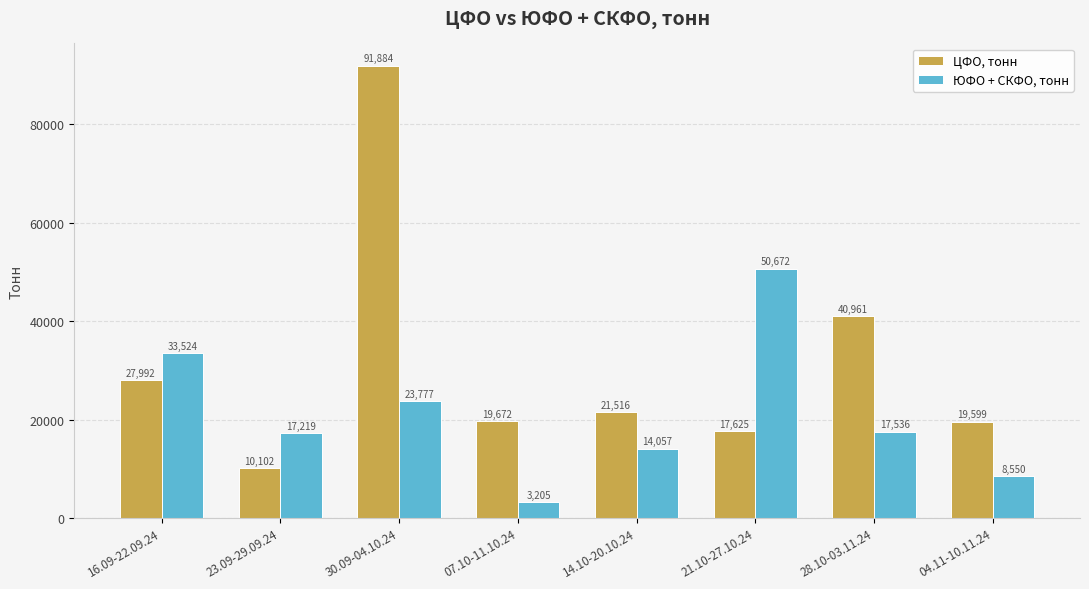

Which category has the highest value across all series?

30.09-04.10.24